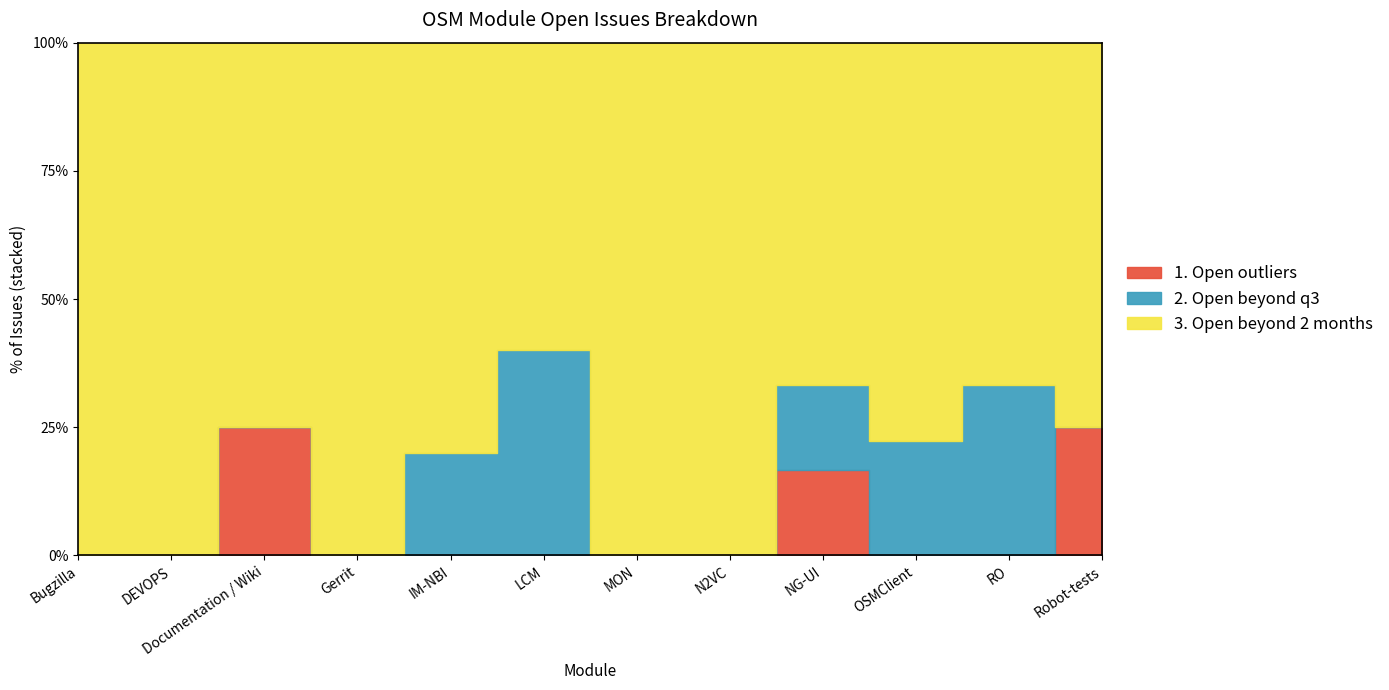

How many values in the 1. Open outliers series exceed 0?

3